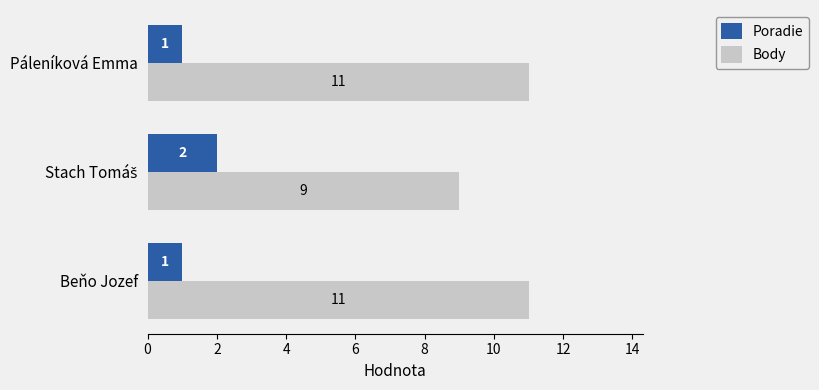

What is the spread (max minus min) of values at Páleníková Emma?

10